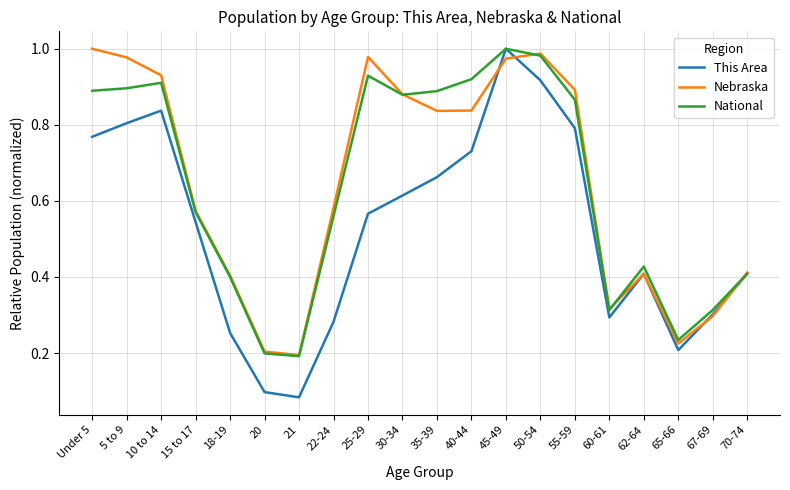

At how many categories does at least one series exceed 0?

20